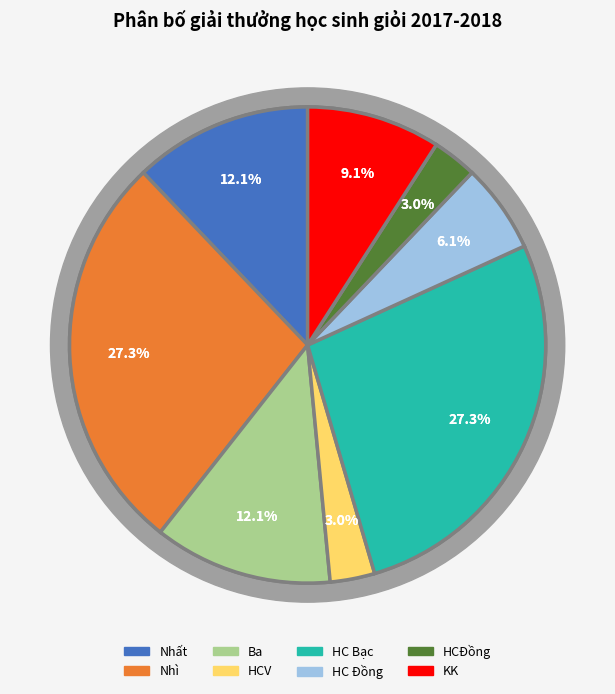

Is the sum of HC Đồng and Ba greater than half?

No